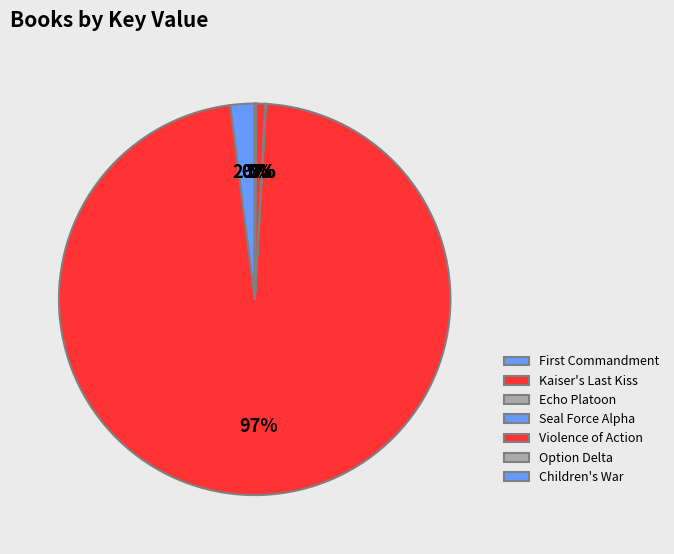

What is the change in value from Echo Platoon to Seal Force Alpha?

-5